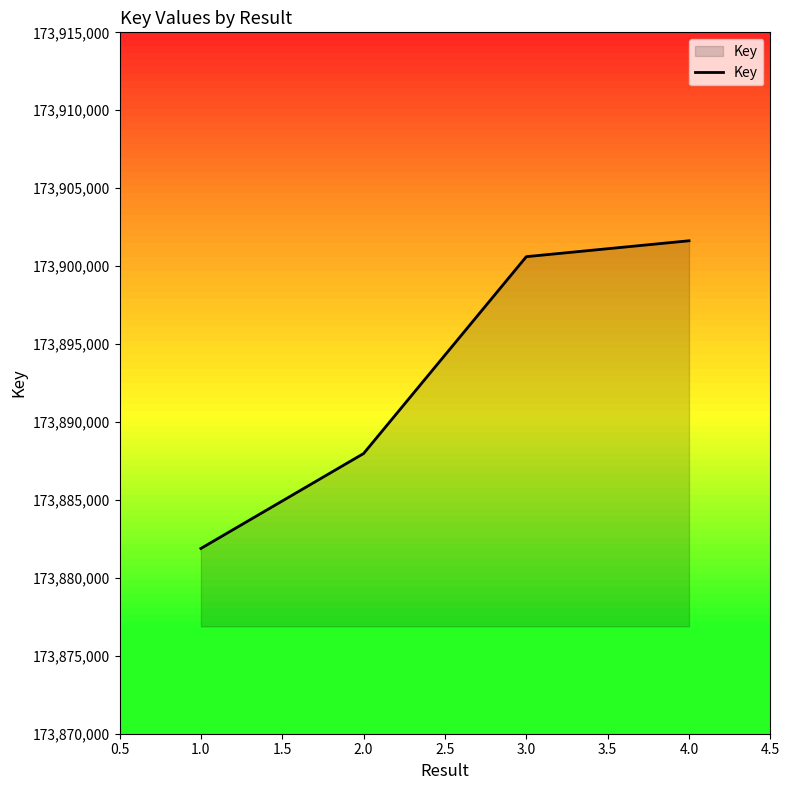

True or false: the data has more than 2 interior local peaks.

False